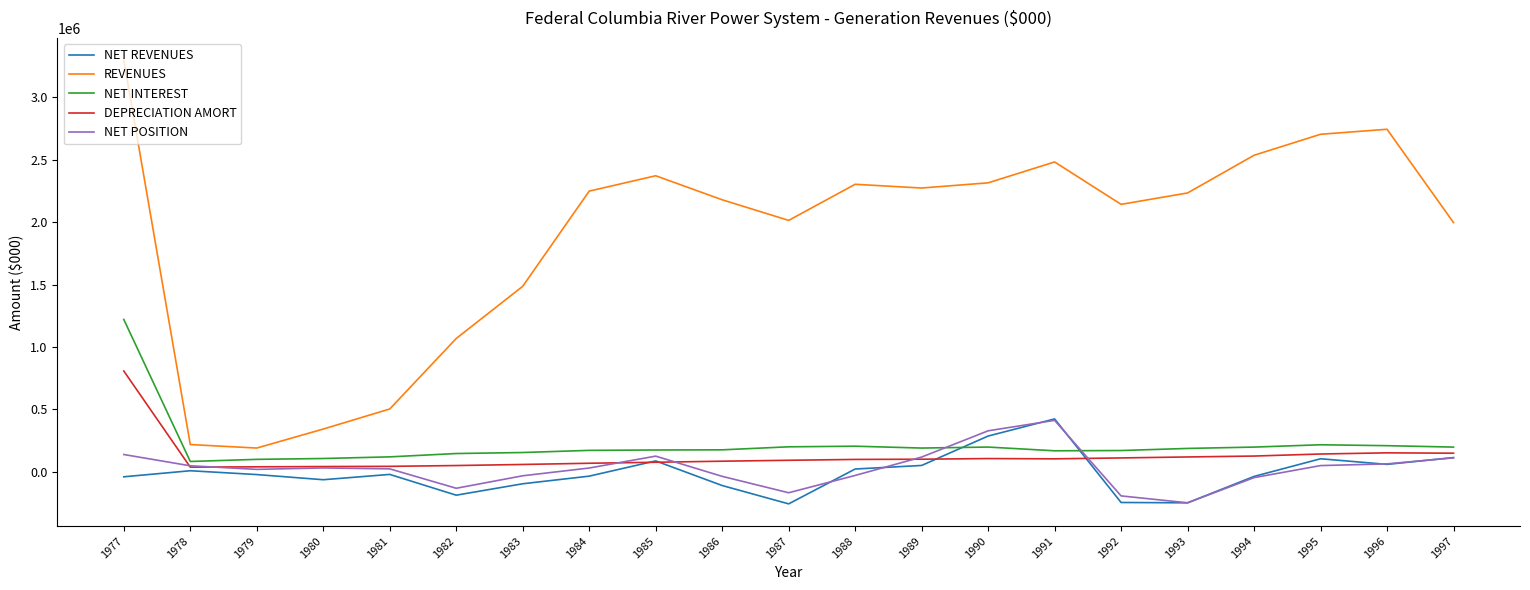

Does the chart have visible grid lines?

No